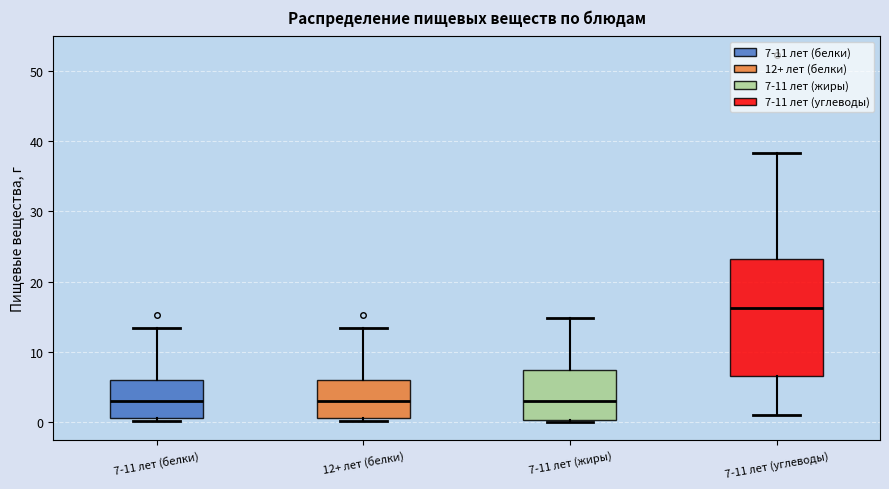

Where does the upper whisker of the box for 12+ лет (белки) end on the y-axis? The values are not printed on the chart, so give them approximately, as read against the axis.

13